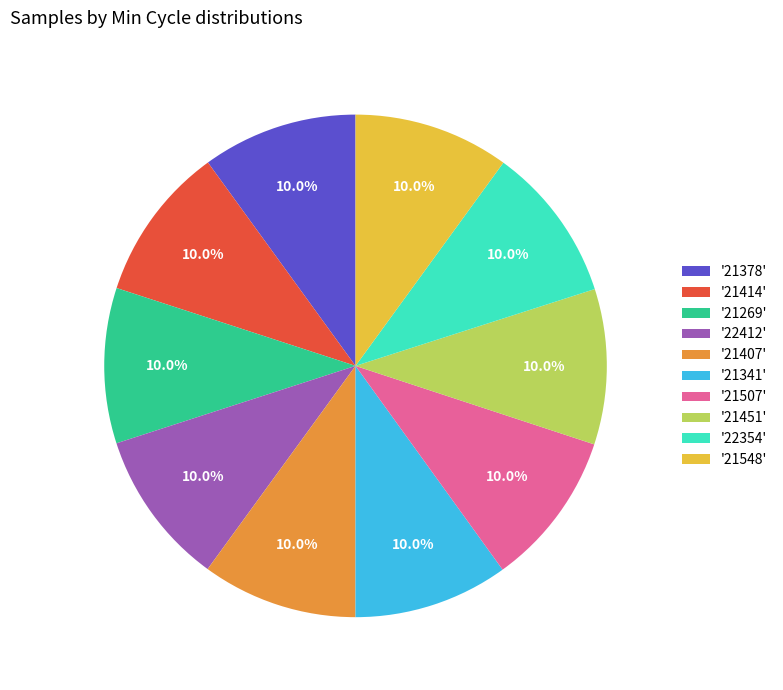

What is the ratio of the value at '22354' to the value at '21548'?

1.0